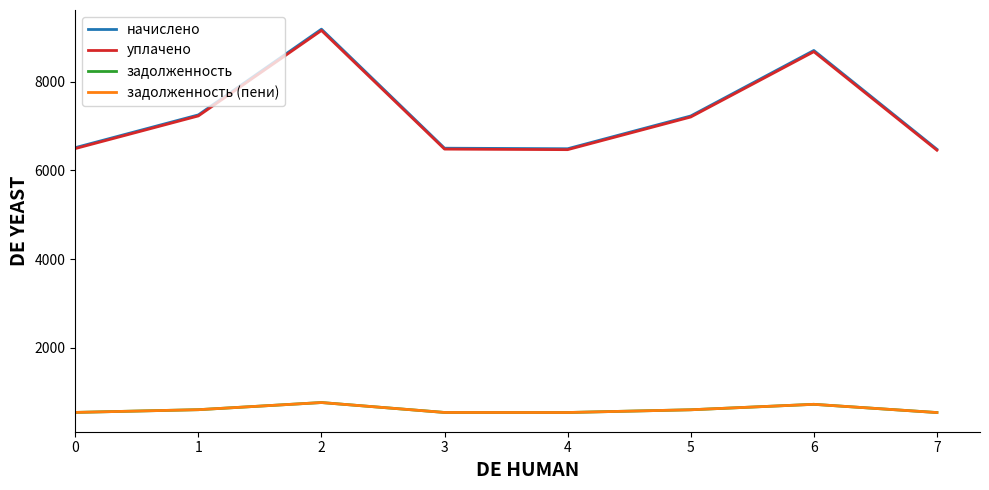

Does the chart display data point markers on the line(s)?

No